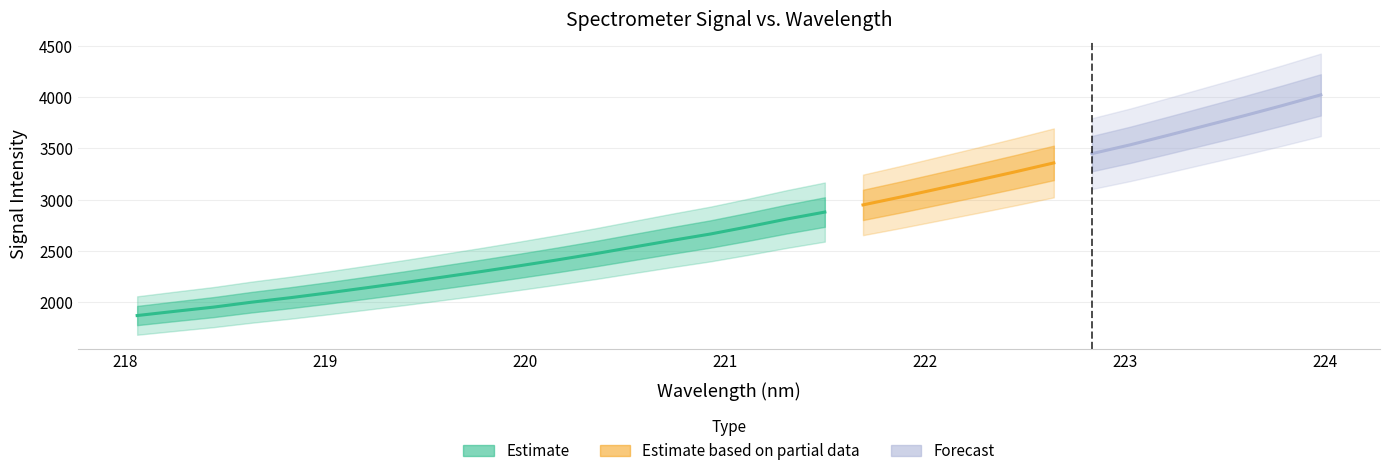

The chart shows a value of 2092.4 at 219.0156. True or false?

True